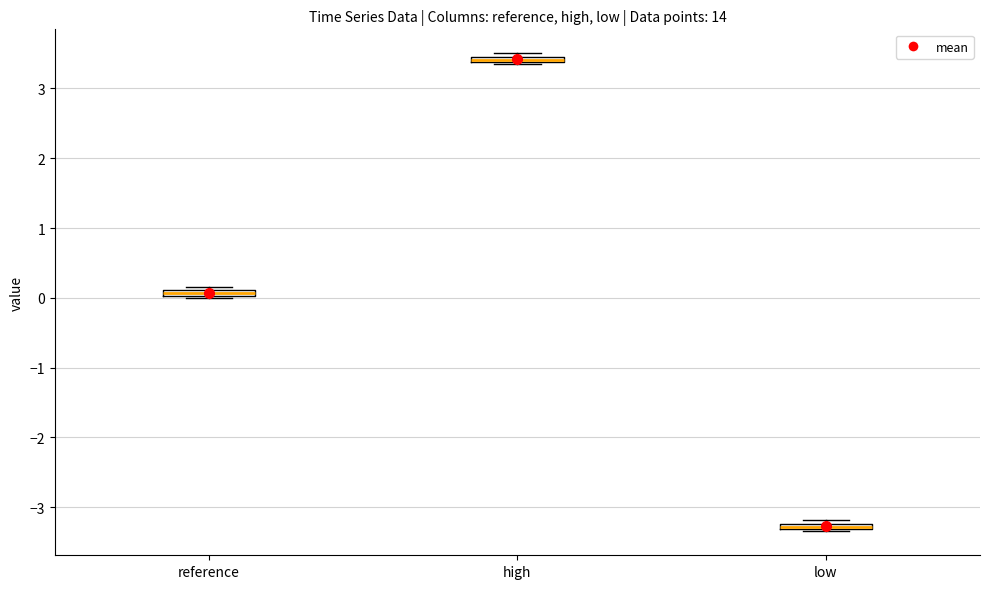

Where is the lower edge of the box for high on the y-axis? The values are not printed on the chart, so give them approximately, as read against the axis.

3.4